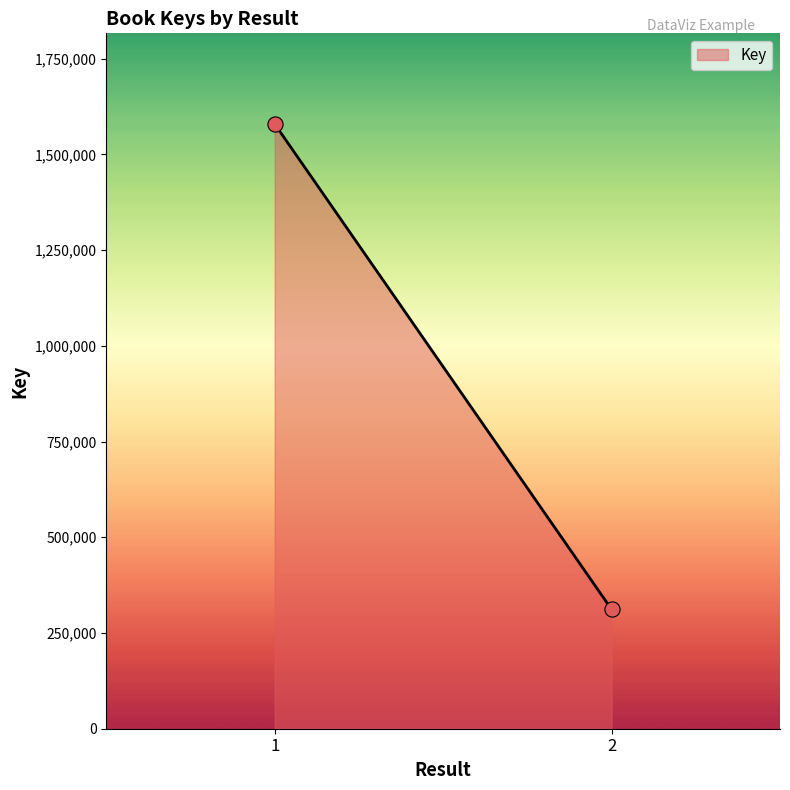

What is the average Y value?

945454